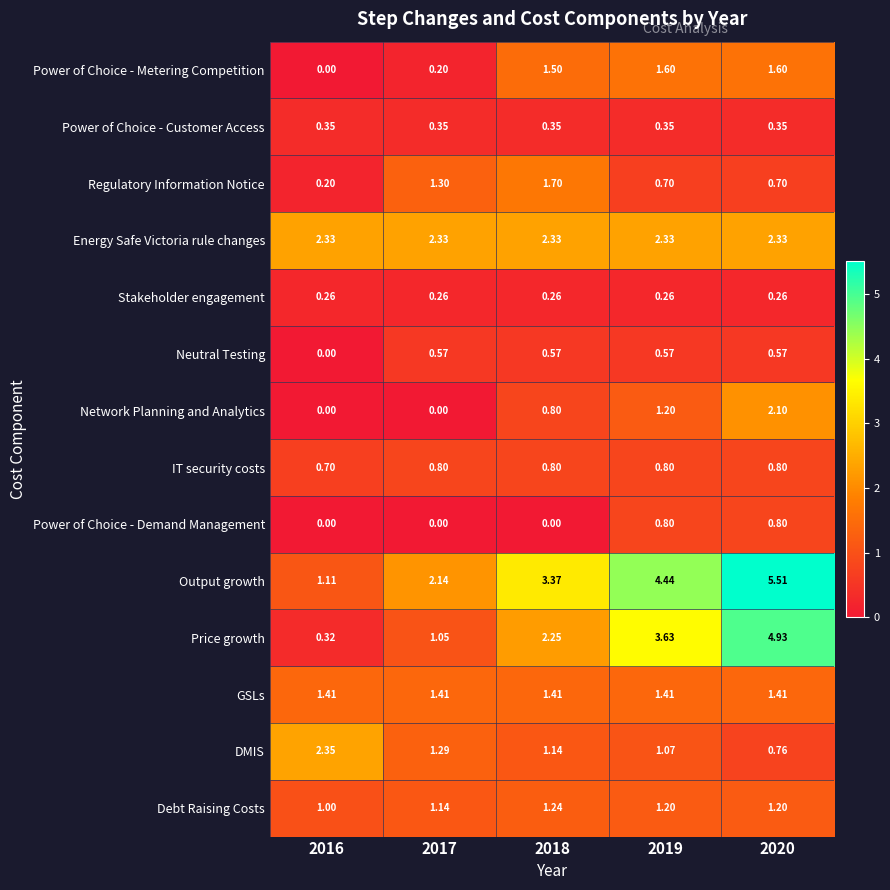

Is the value of Power of Choice - Metering Competition at 2019 greater than the value of Regulatory Information Notice at 2019?

Yes